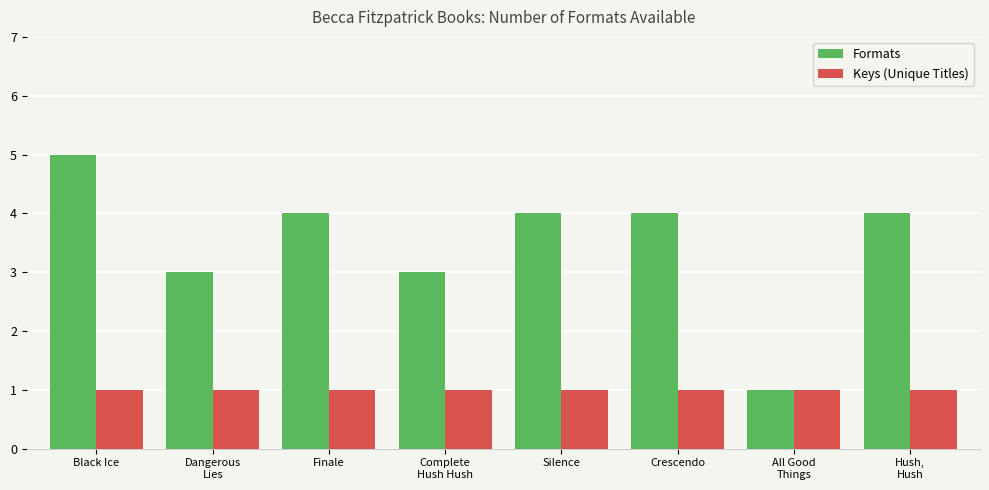

At Silence, list the series in order from smallest to largest.

Keys (Unique Titles), Formats